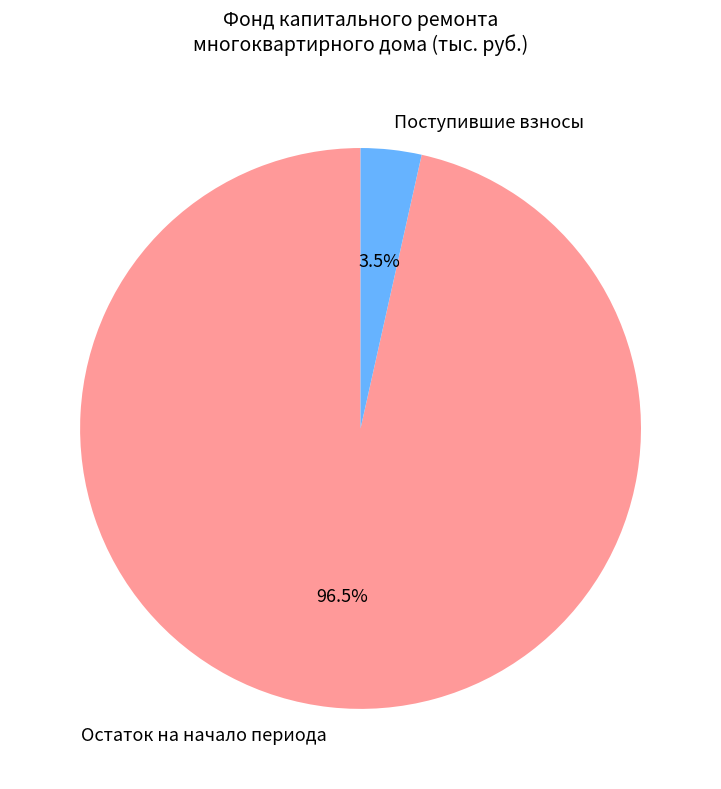

Does Остаток на начало периода account for over 50% of the chart?

Yes